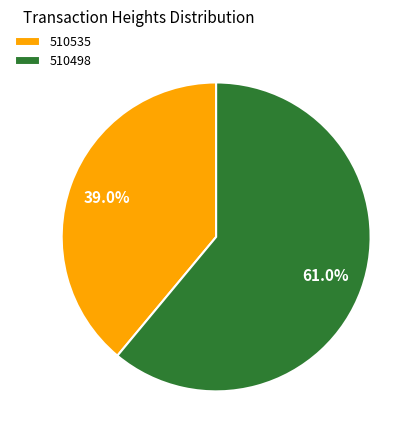

Is 510535 the majority of the pie?

No